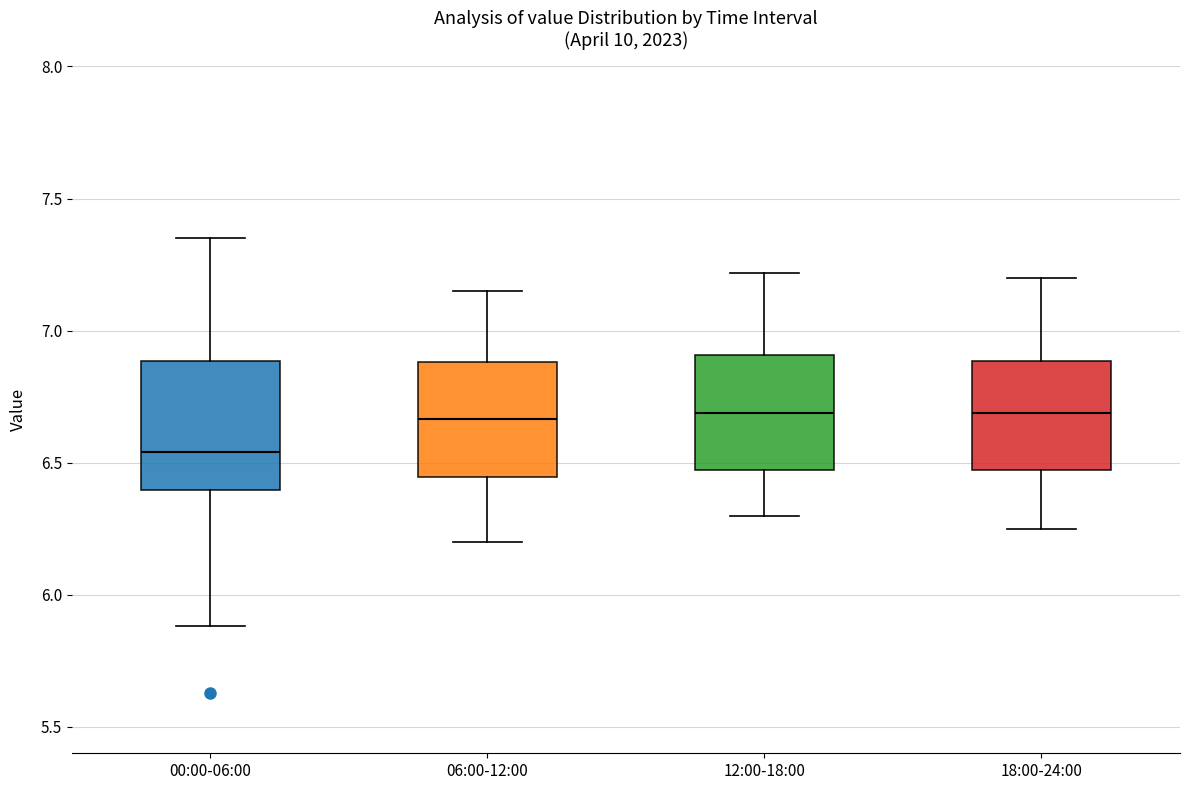

Reading left to right, read every box against the y-axis: the position of its median line, the range the box covers, and the ends of its whiskers. The values are not printed on the chart, so give them approximately, as read against the axis.

00:00-06:00: median 6.55, box 6.40 to 6.90, whiskers 5.90 to 7.35
06:00-12:00: median 6.65, box 6.45 to 6.90, whiskers 6.20 to 7.15
12:00-18:00: median 6.70, box 6.45 to 6.90, whiskers 6.30 to 7.20
18:00-24:00: median 6.70, box 6.45 to 6.90, whiskers 6.25 to 7.20